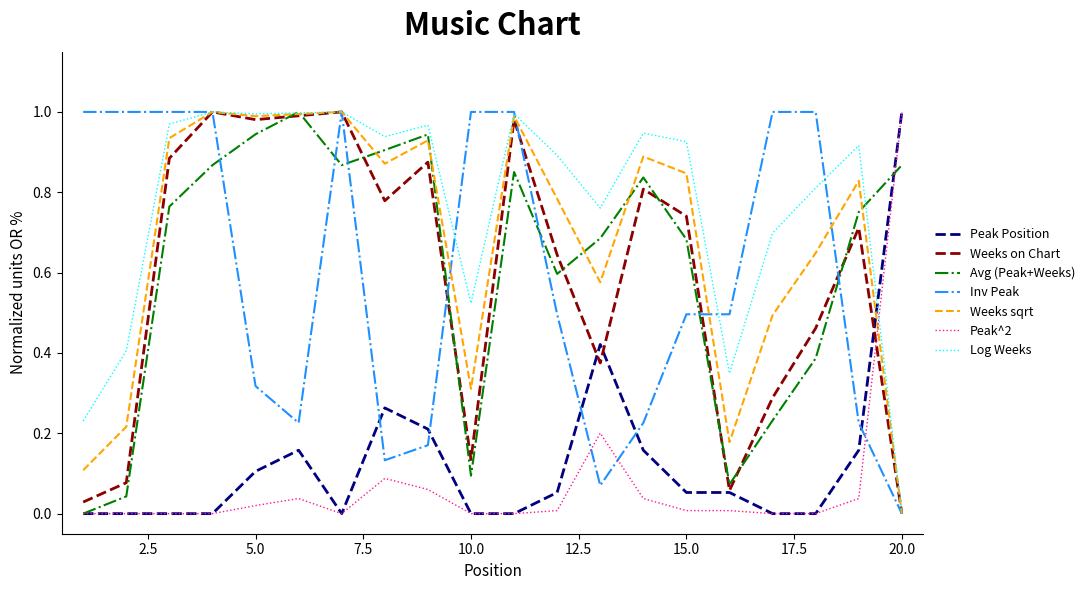

Which series has the largest total across all categories?

Log Weeks